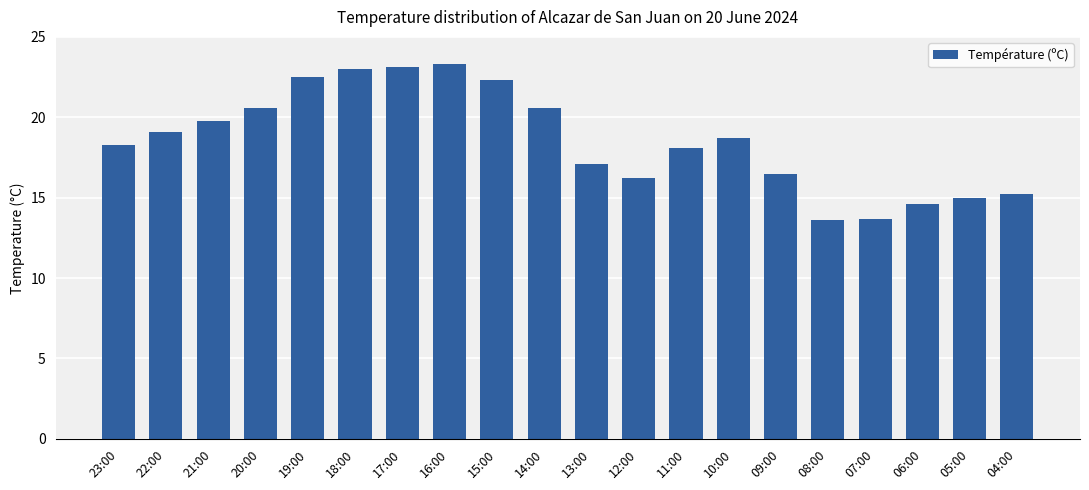

What is the difference between the values at 18:00 and 17:00?

0.1